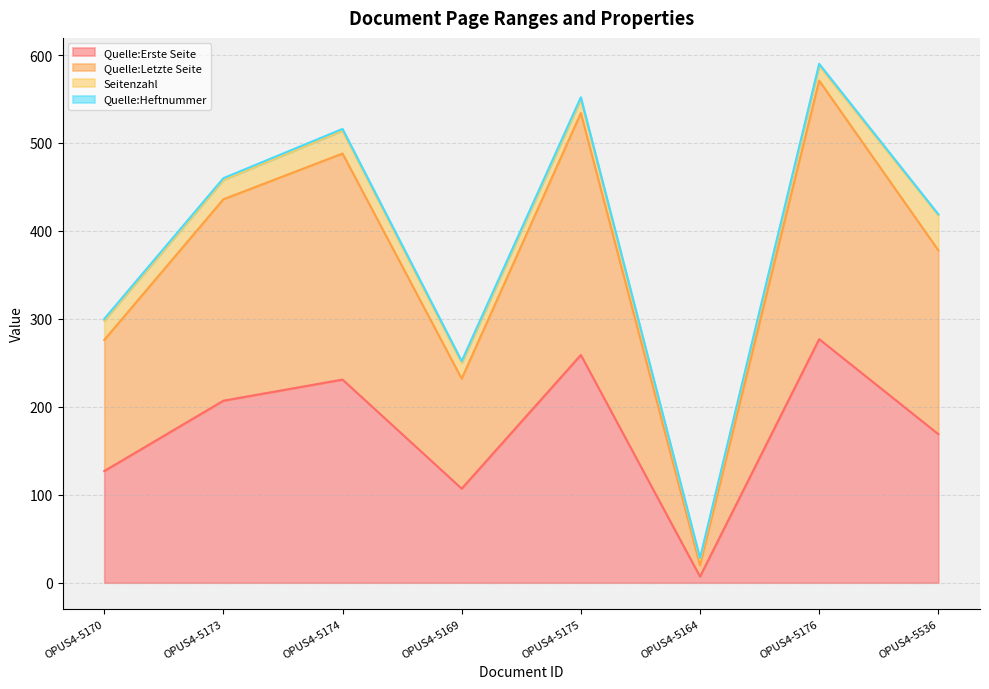

Which category has the lowest value across all series?

OPUS4-5164